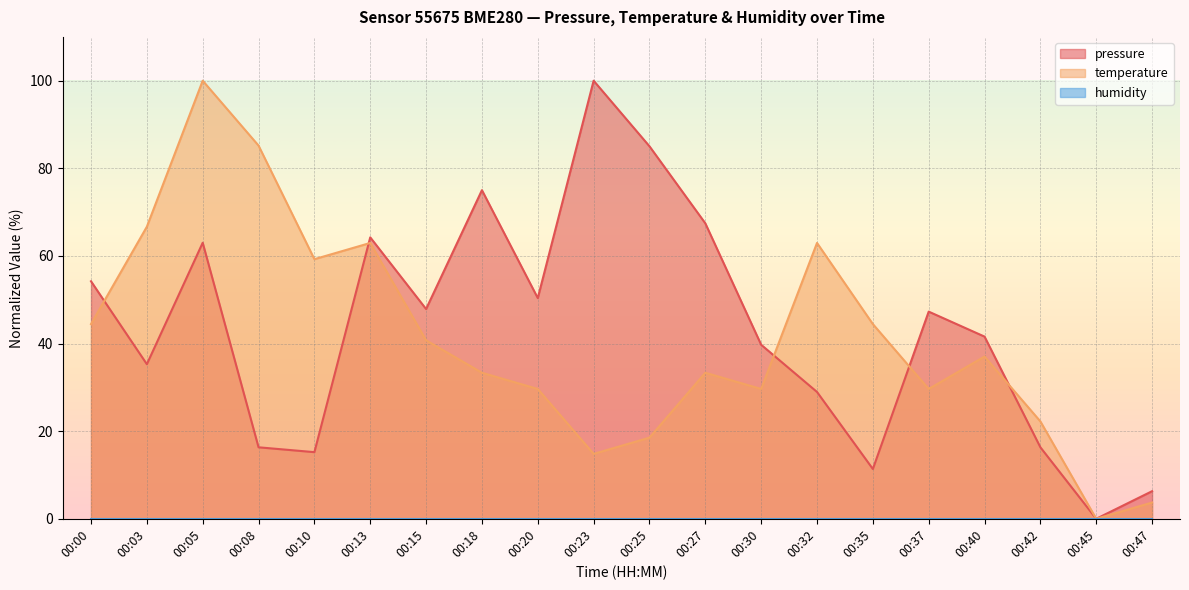

At which label is pressure closest to 50?

00:20